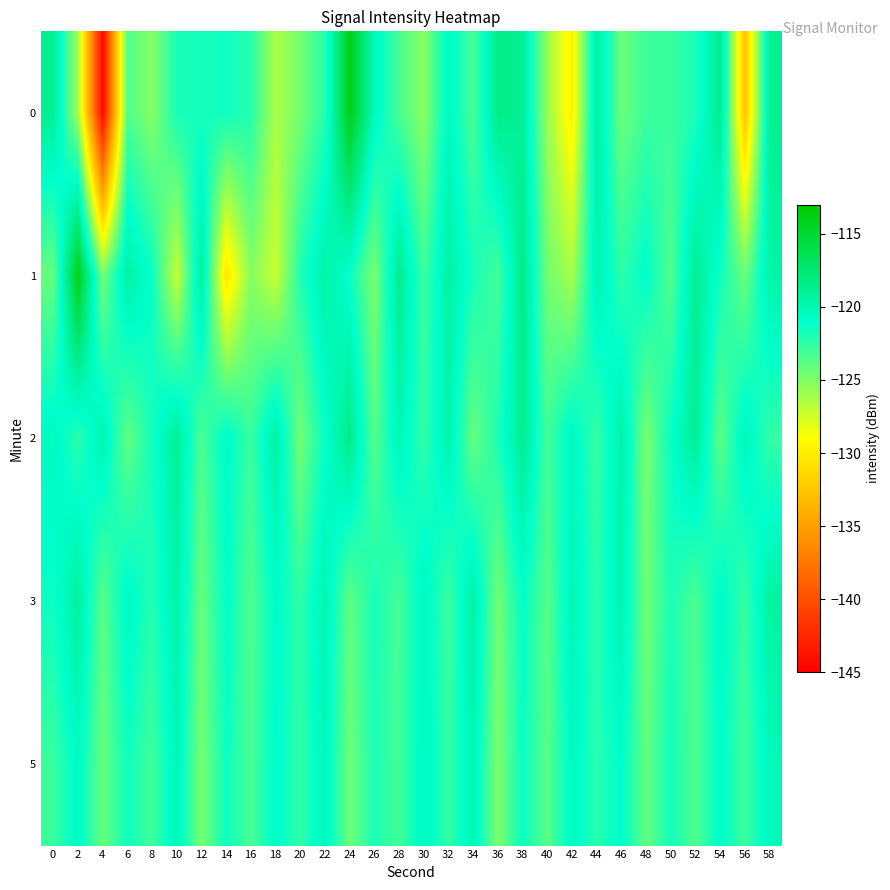

At 16, list the series in order from smallest to largest.

1, 3, 5, 2, 0